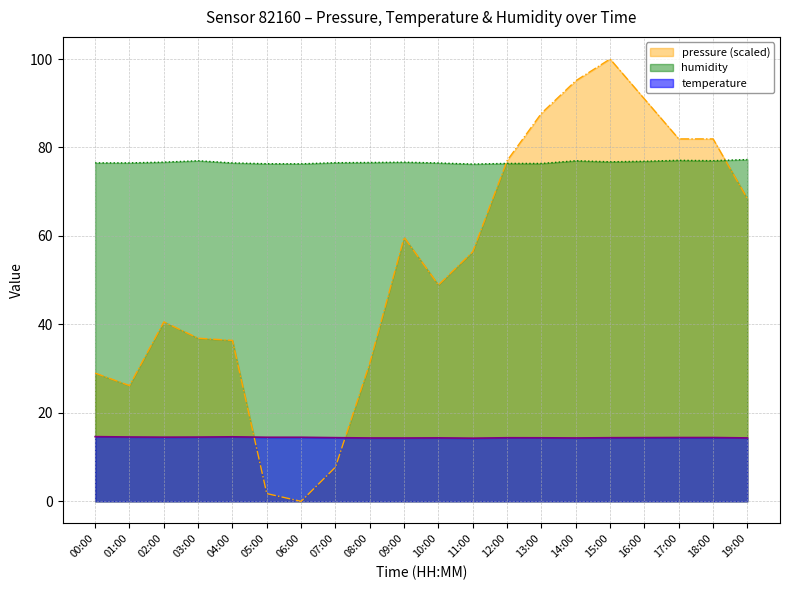

The value of humidity at 08:00 is 49.4. True or false?

False